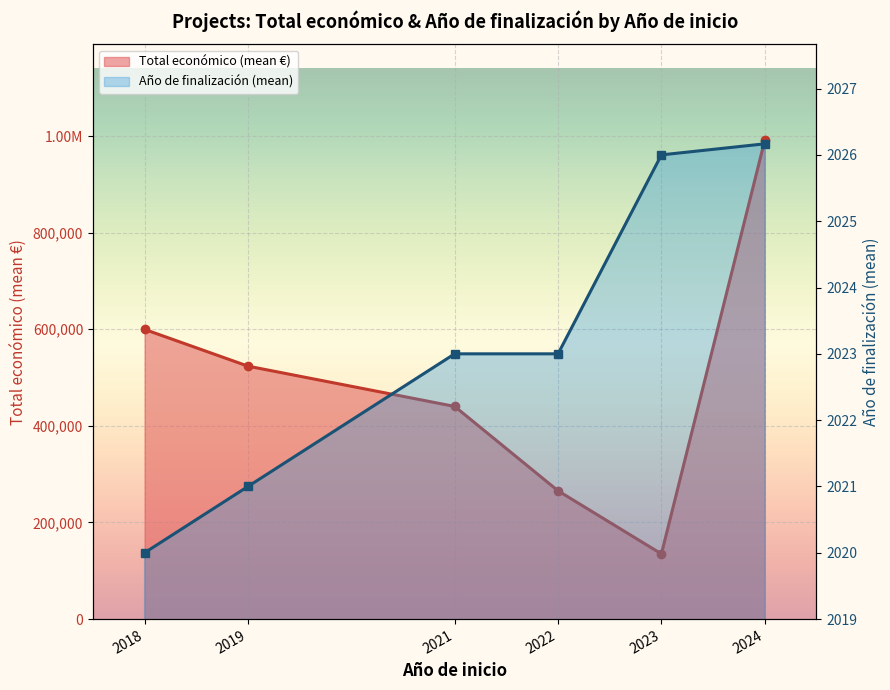

True or false: Total económico (mean €) and Año de finalización (mean) intersect in this chart.

False